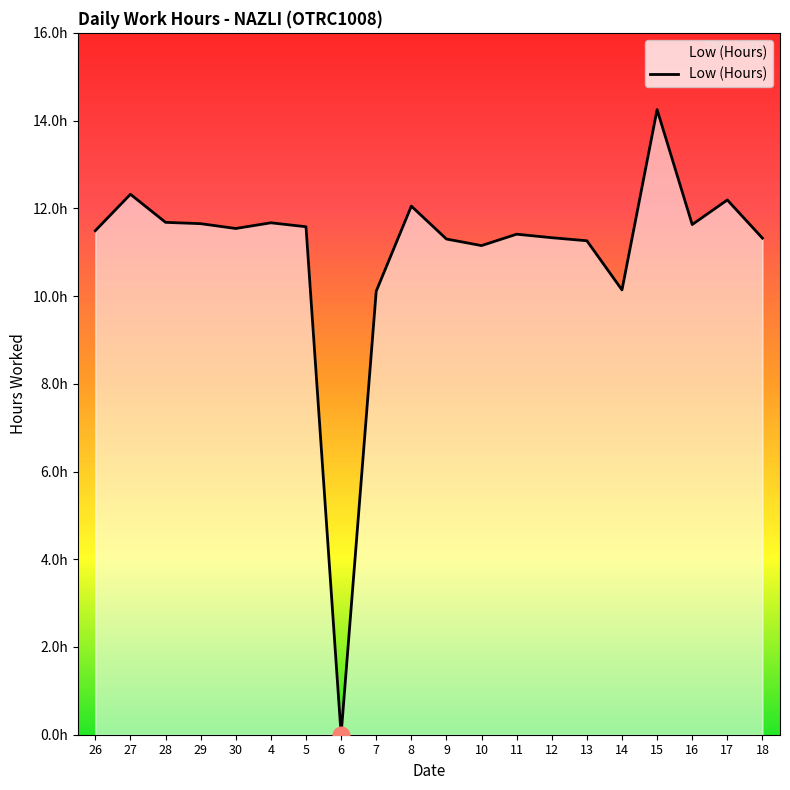

Where is the data nearest to the value 7?

7